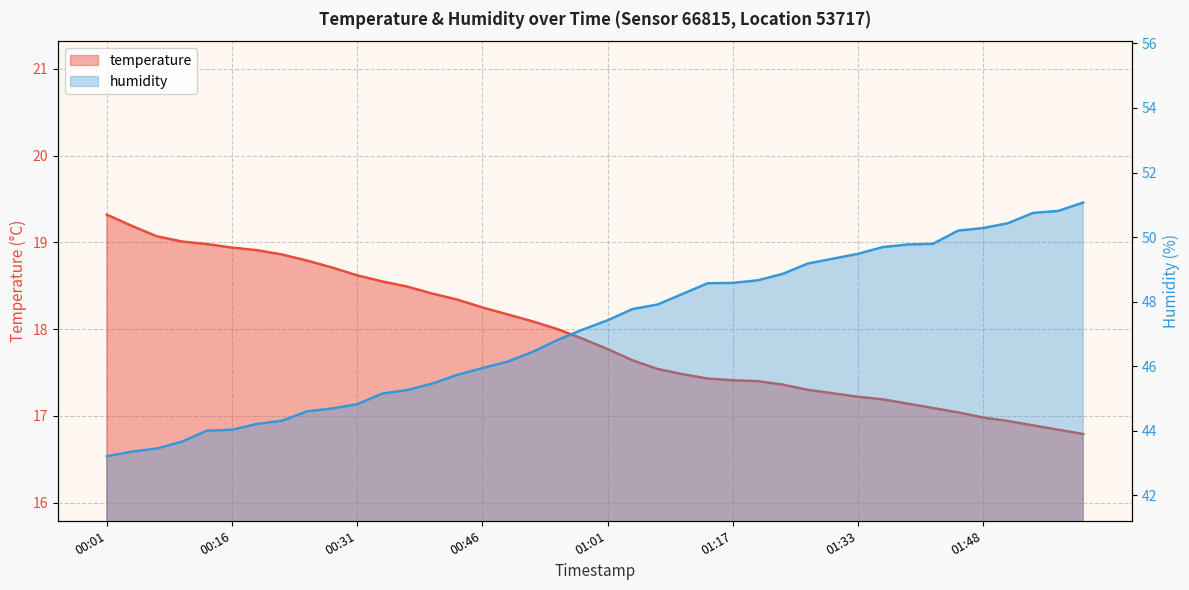

True or false: humidity and temperature intersect in this chart.

False